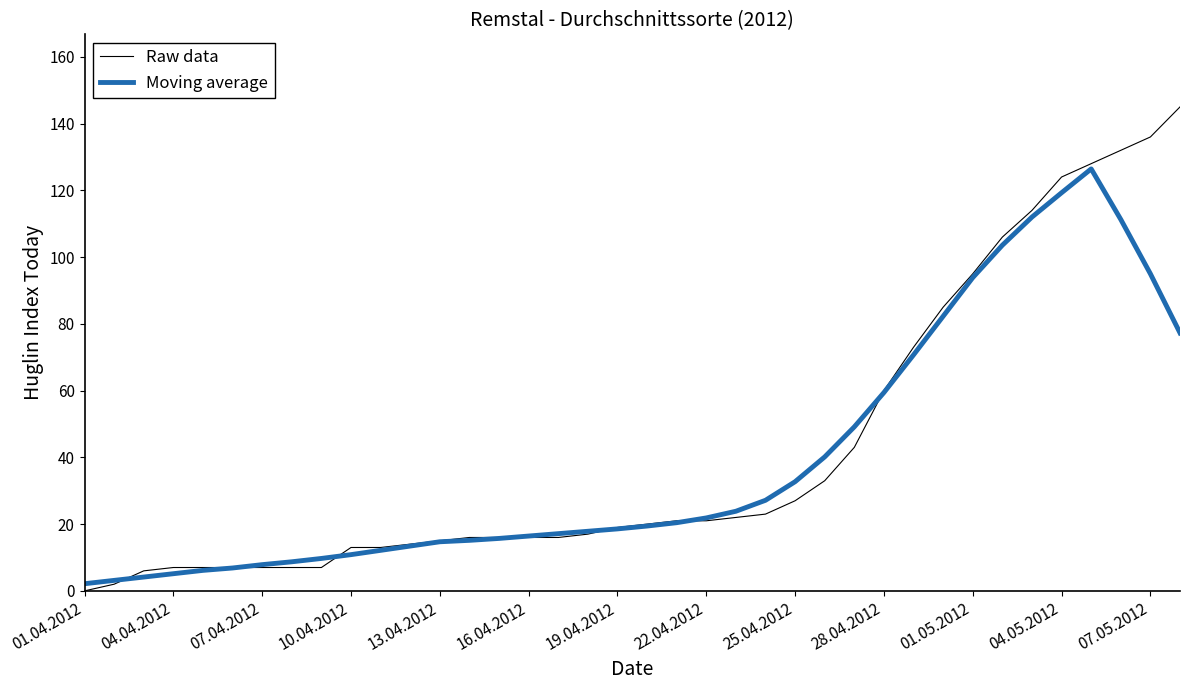

Which series has the widest spread of values?

Raw data